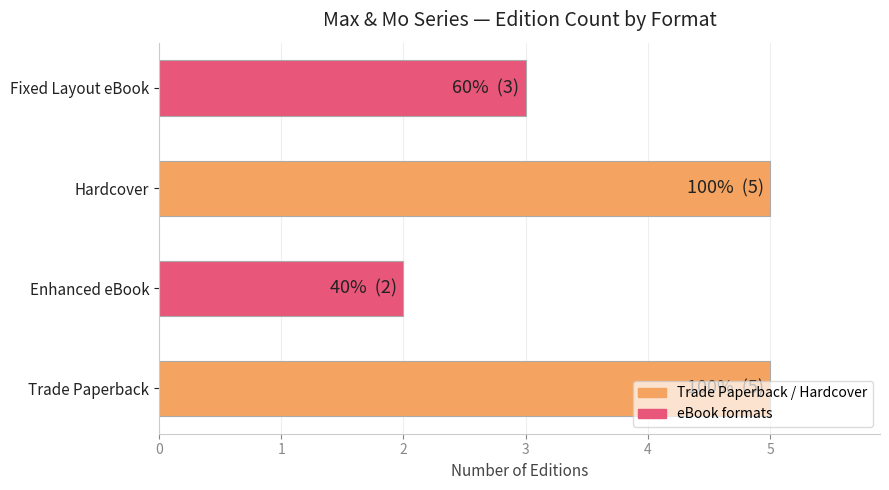

Which category has the lowest value across all series?

Enhanced eBook